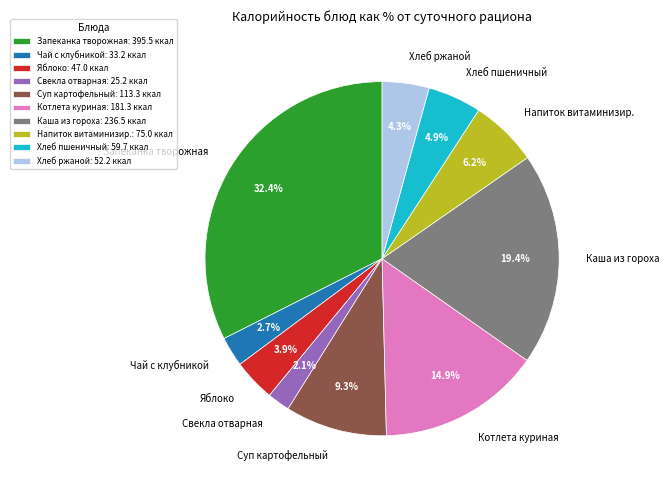

Is there a majority slice in this chart?

No